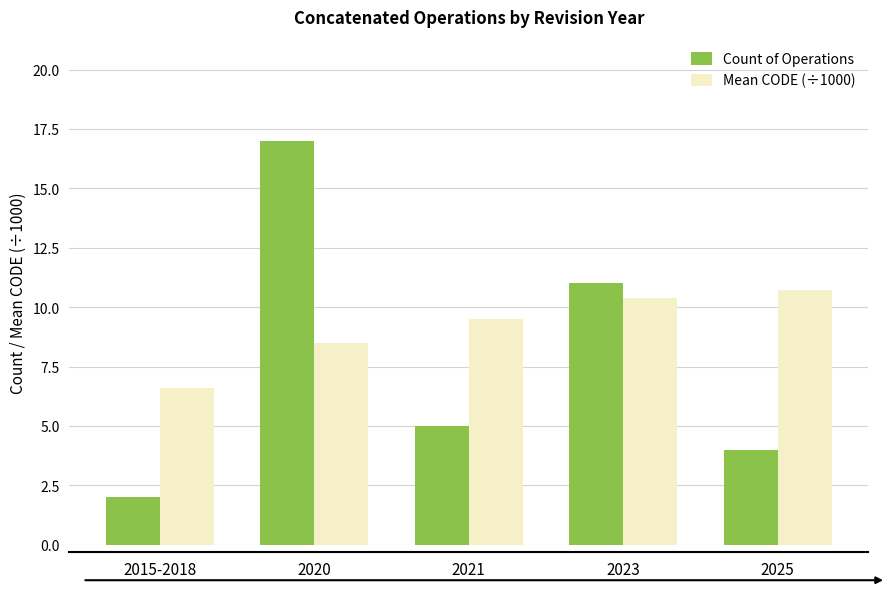

How many data points does each series have?

5